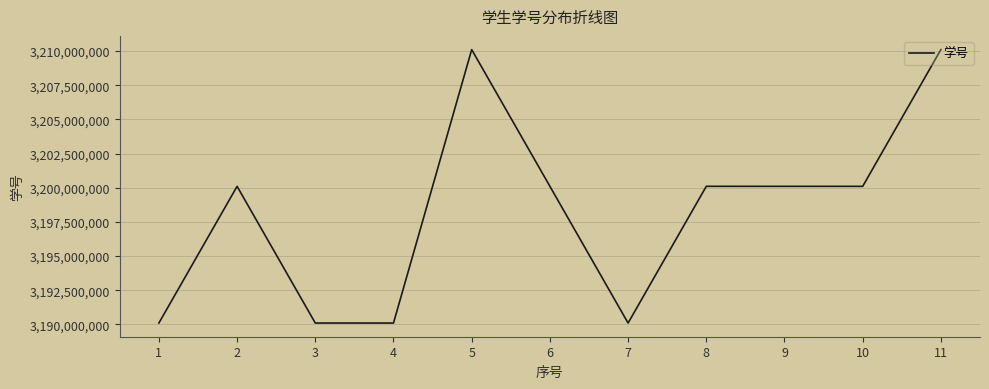

What is the change in value from 7 to 11?

+20001073